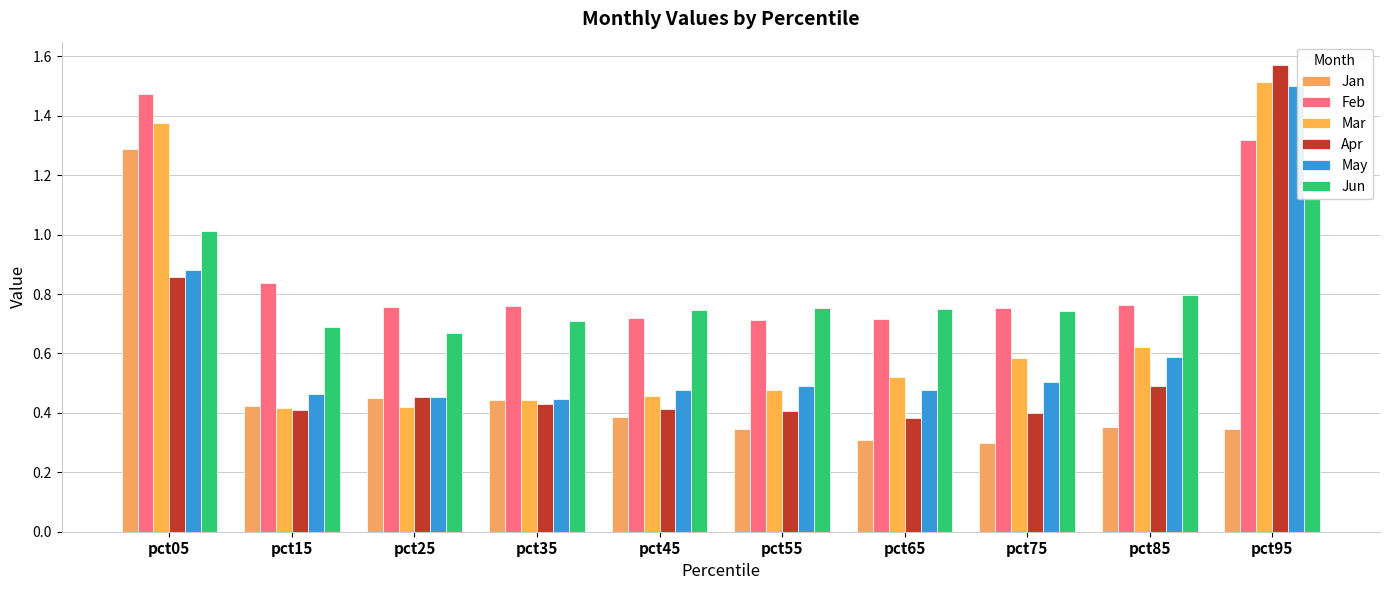

Read the Mar value at pct25.

0.4